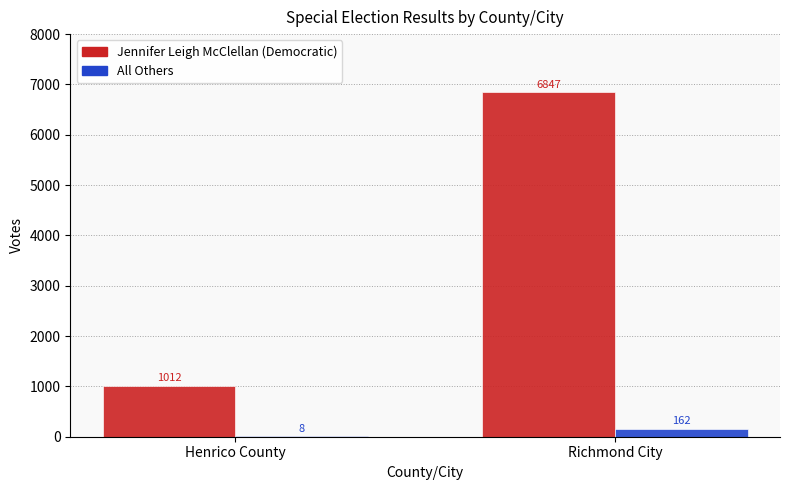

Reading left to right, transcribe all the data shown in this chart.

Jennifer Leigh McClellan (Democratic): Henrico County=1012	Richmond City=6847
All Others: Henrico County=8	Richmond City=162